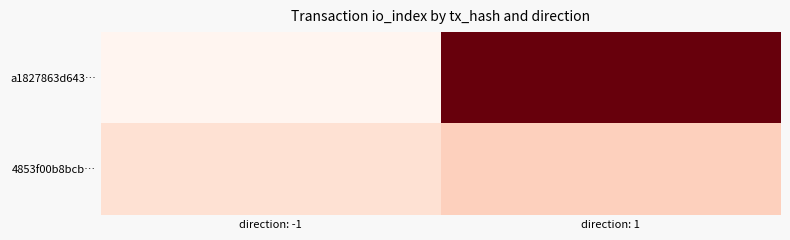

At which category is the sum across all series the highest?

direction: 1